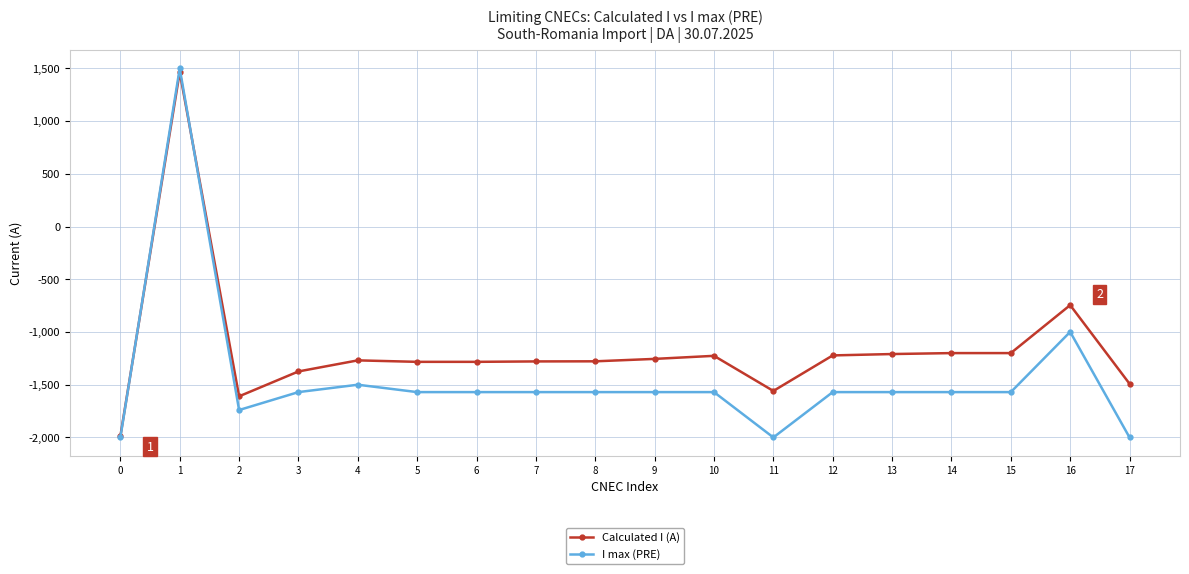

What is the spread (max minus min) of values at 10?

344